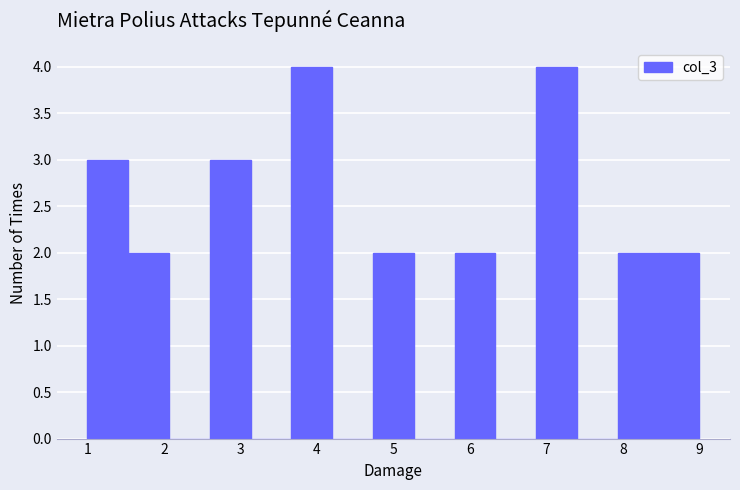

What is the height of the bar covering 2.6 to 3.1 on the x-axis? Neither the bar edges nor the heights are printed on the chart, so give them approximately, as read against the axes.

3